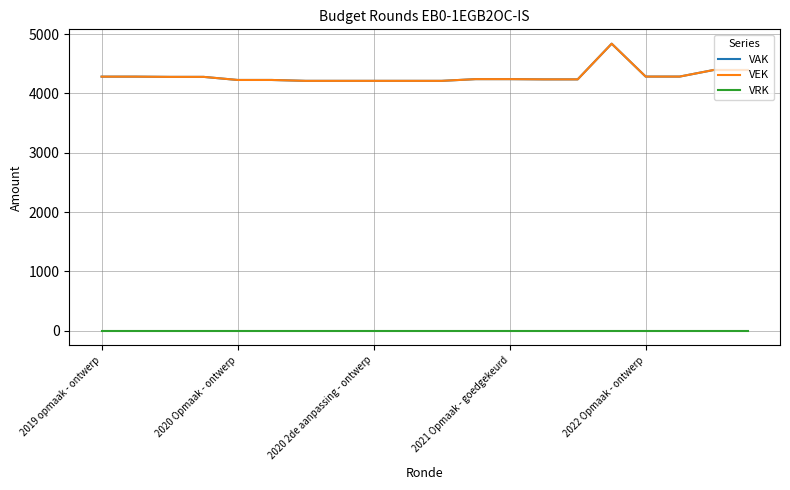

Which series has the widest spread of values?

VAK